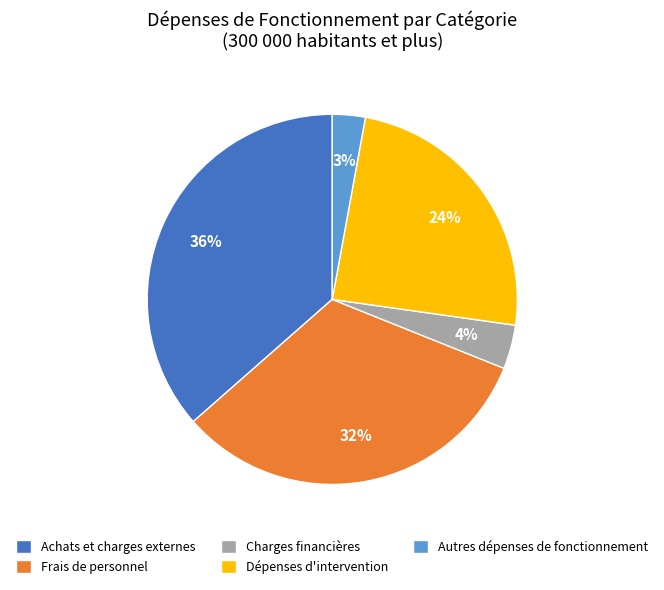

Is Achats et charges externes the majority of the pie?

No